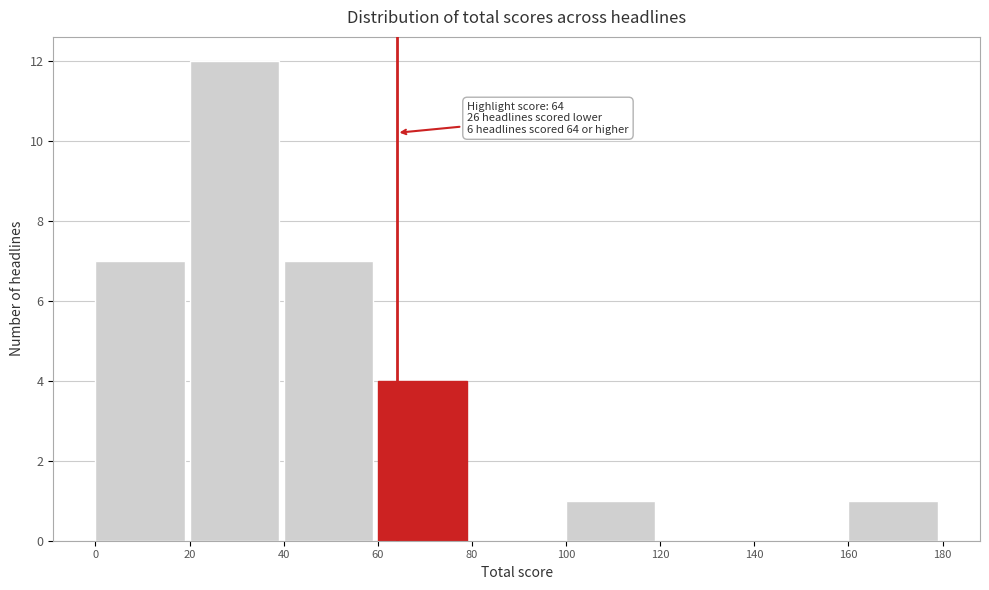

Over which range of the x-axis is the bar tallest?

20 to 40